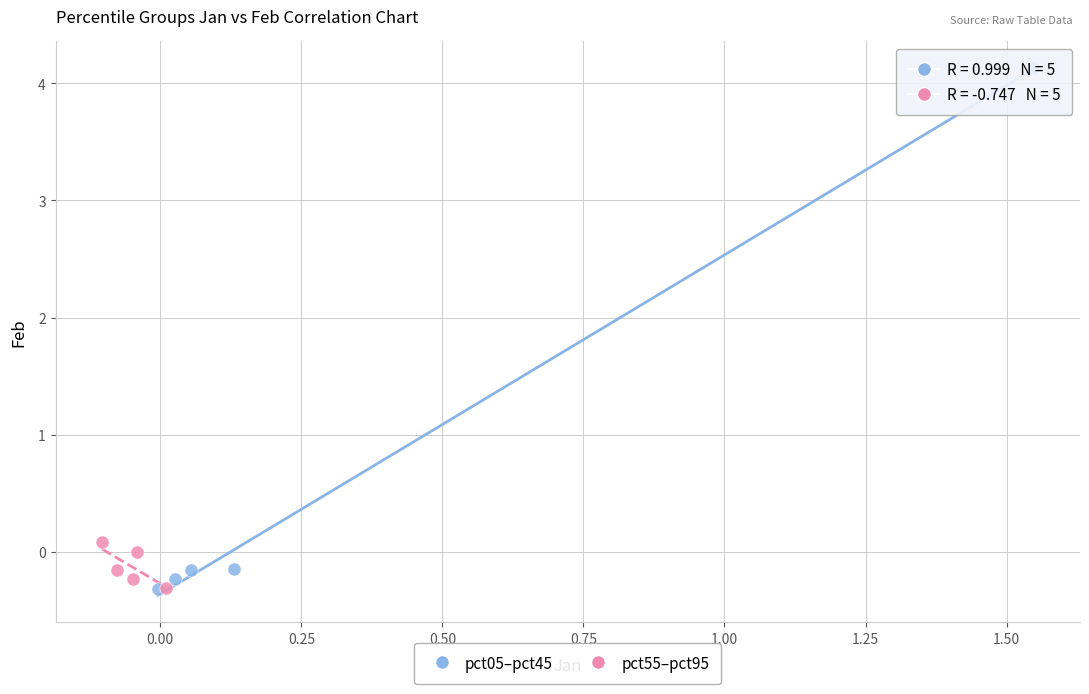

What are all the series names shown in the legend?

pct05–pct45, pct55–pct95